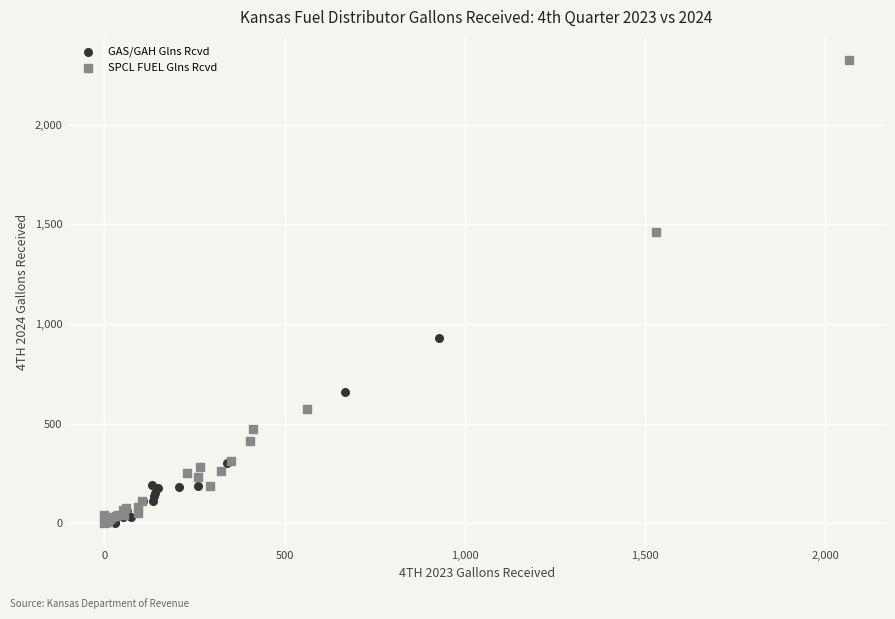

Which series has the largest Y range (max minus min)?

SPCL FUEL Glns Rcvd